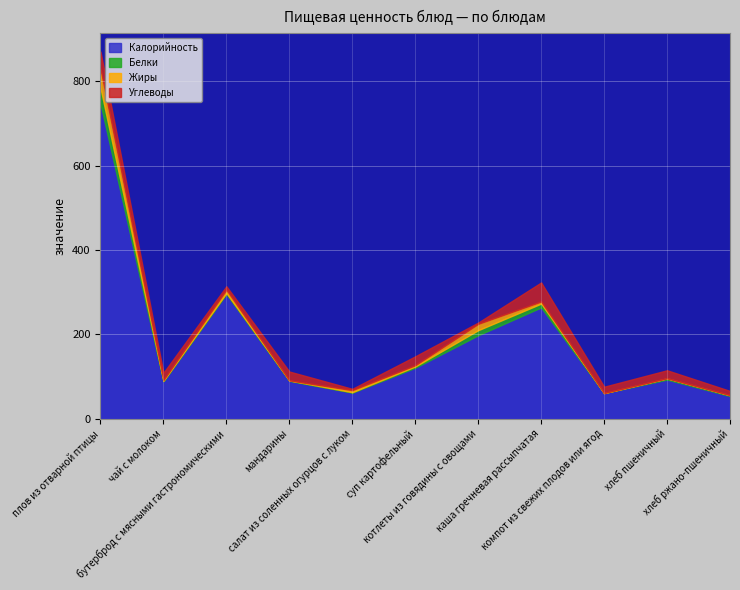

What is the spread (max minus min) of values at плов из отварной птицы?

710